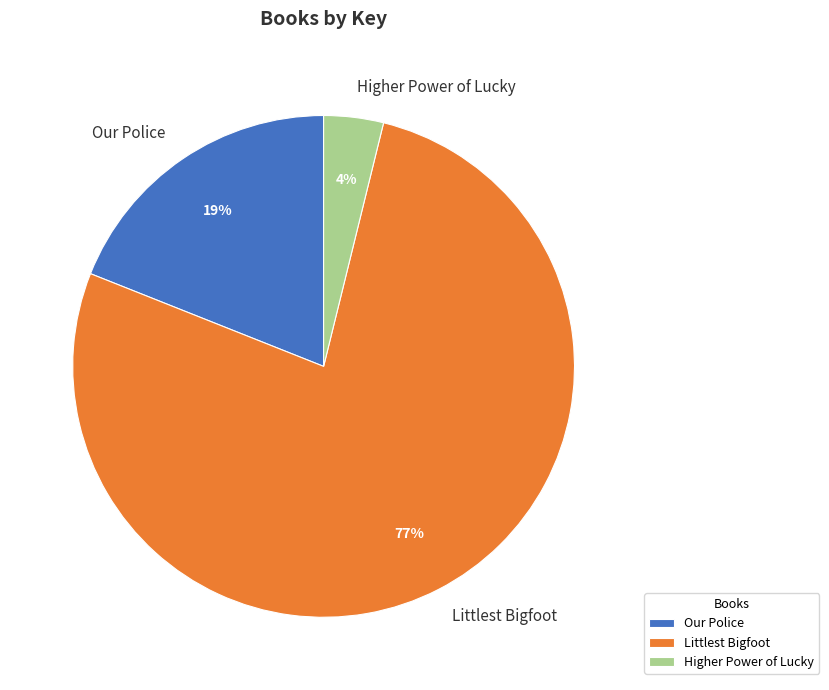

True or false: Higher Power of Lucky accounts for 14% of the total.

False